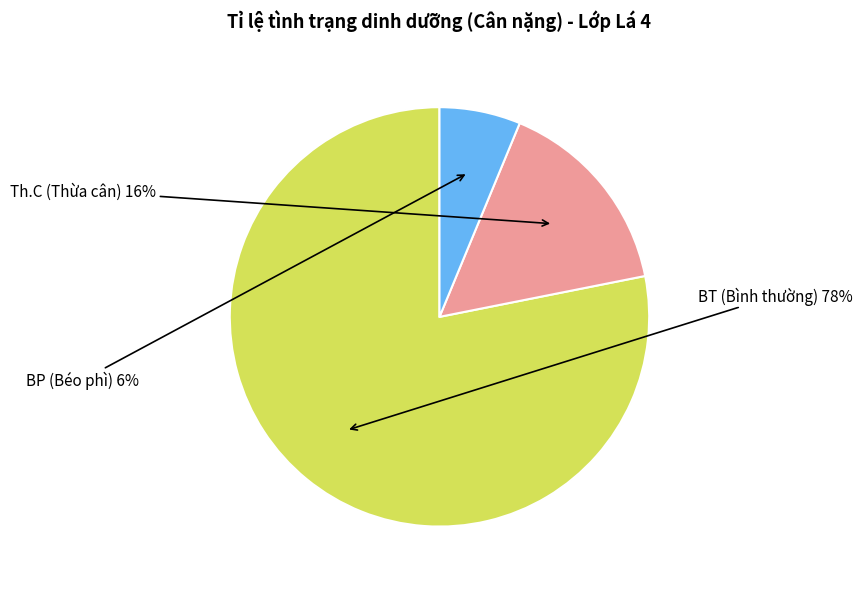

True or false: BT accounts for 85% of the total.

False